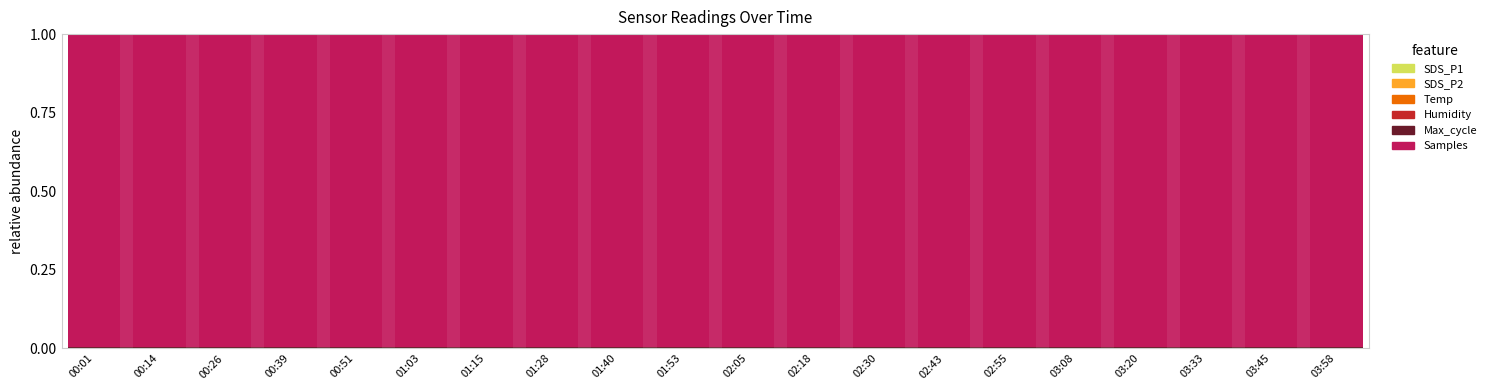

At which label is SDS_P2 closest to 0?

01:40